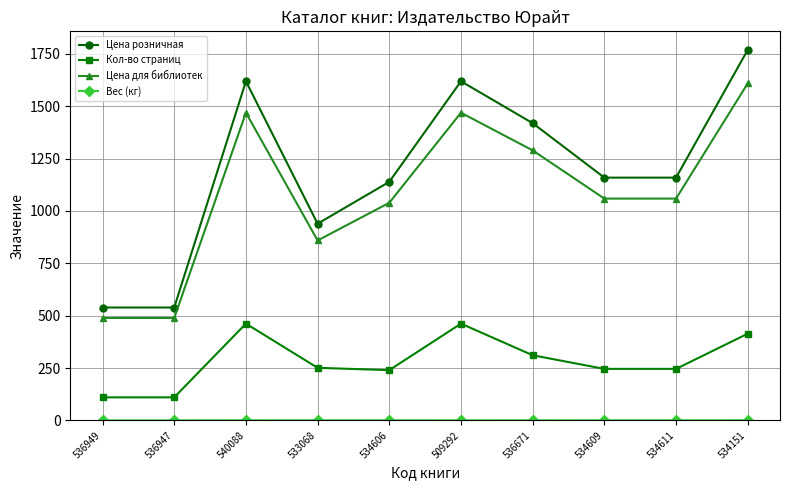

Is the value of Цена для библиотек at 536671 greater than the value of Кол-во страниц at 534611?

Yes